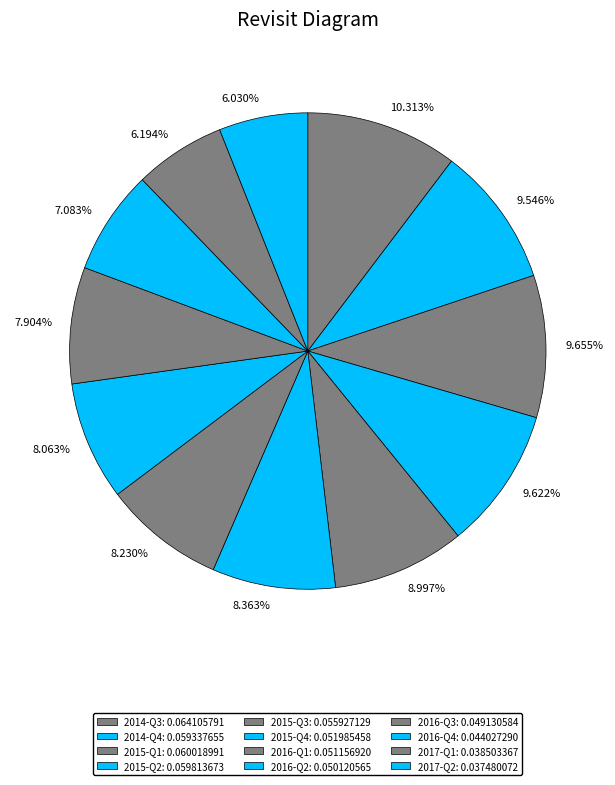

Is it true that 2015-Q3 is 9% of the pie?

True